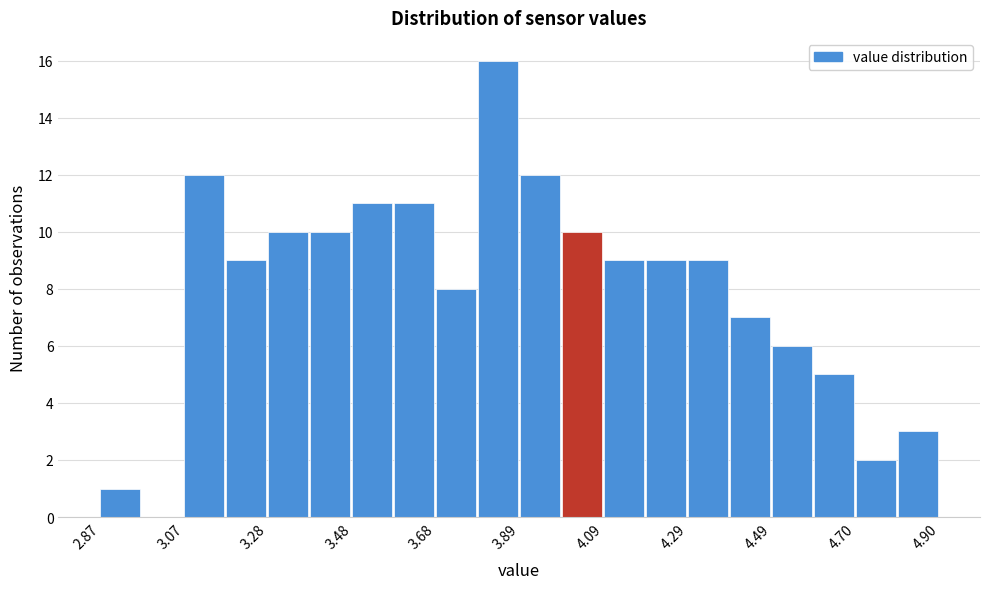

Read against the x-axis, roughly where is the centre of the tallest bar?

3.85